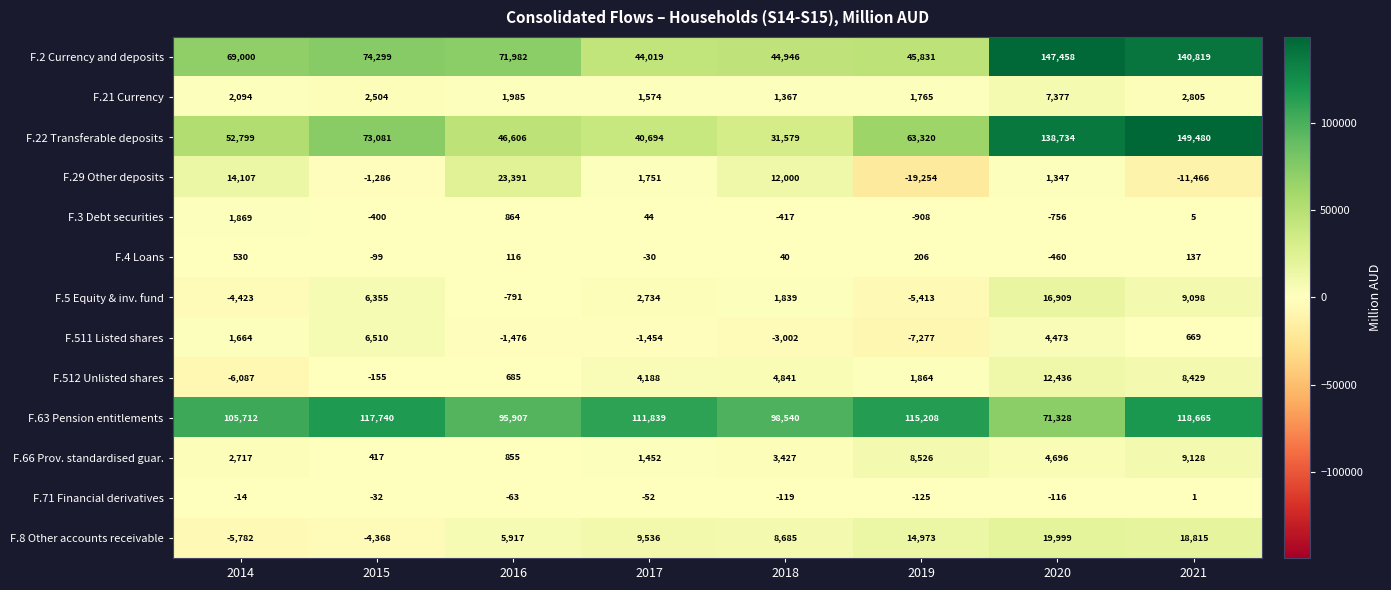

Is it true that F.29 Other deposits equals 14107 at 2014?

True